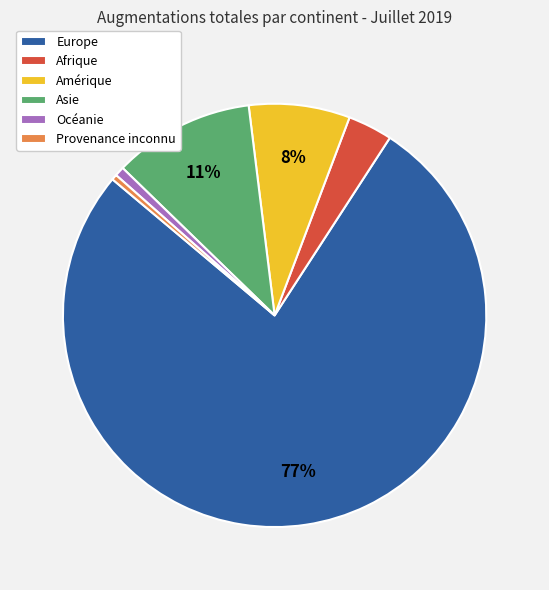

Which category has the biggest portion of the pie?

Europe